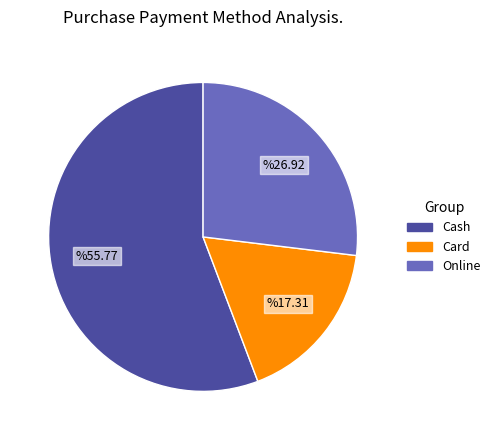

Is there any slice that represents more than half of the pie?

Yes